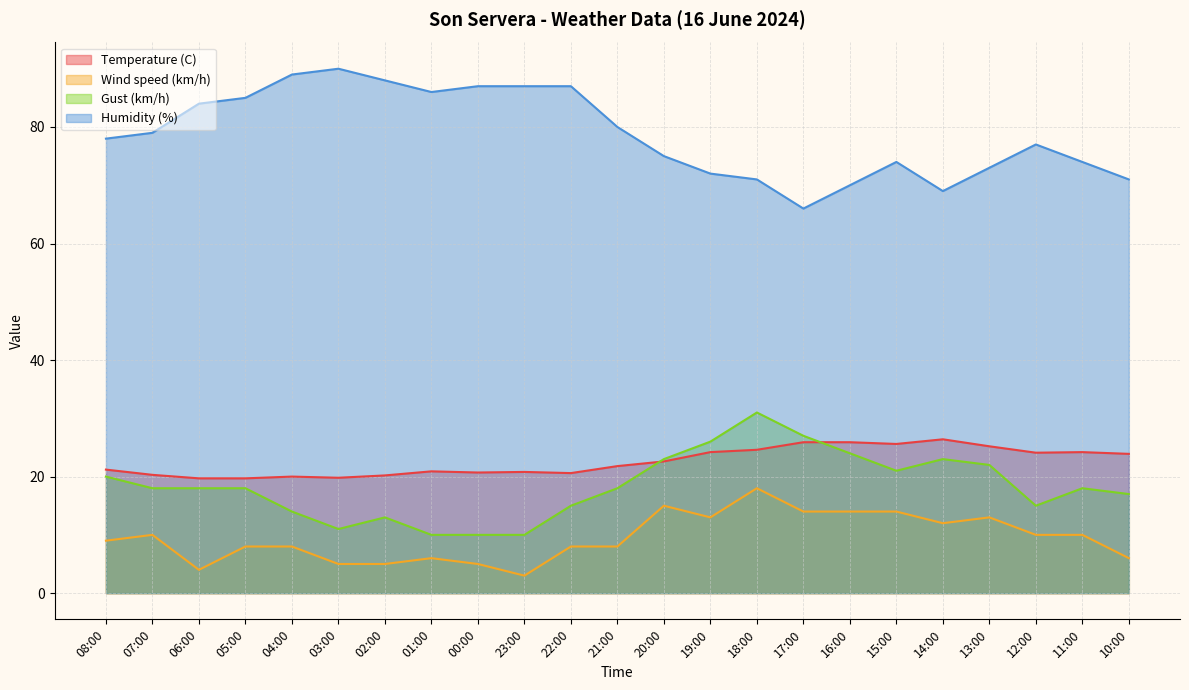

Between 04:00 and 11:00, which is larger?

11:00